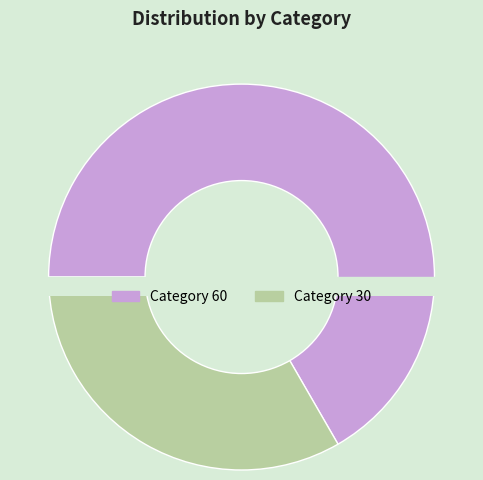

Which slice is the largest?

60